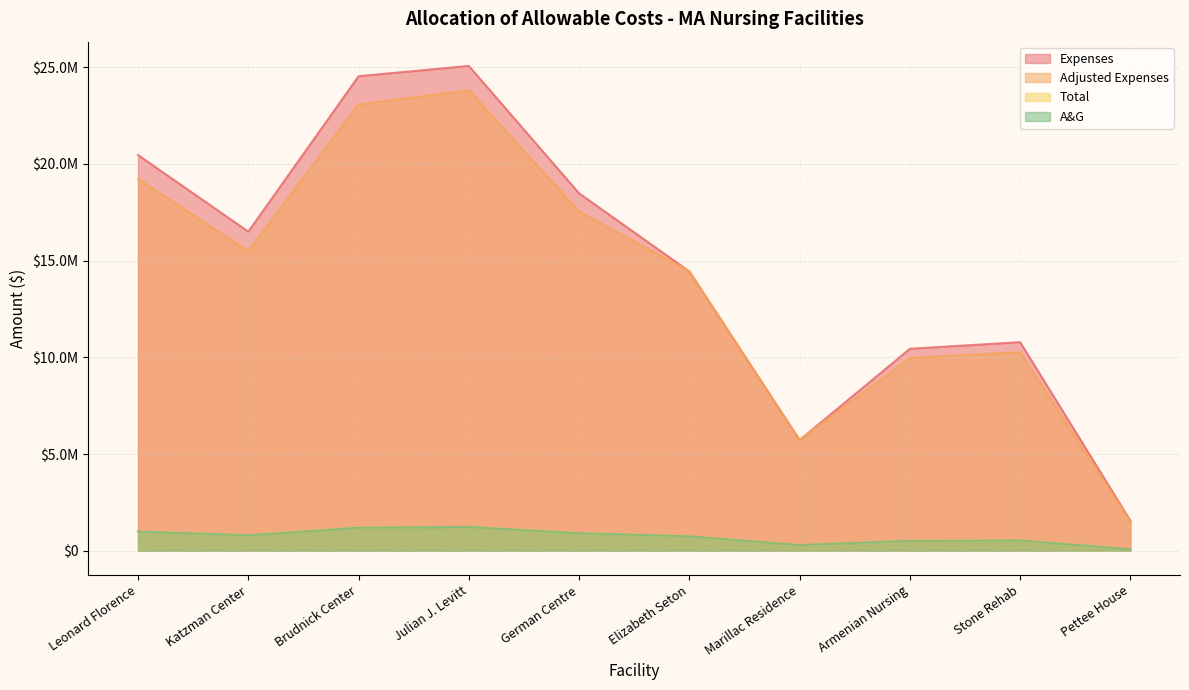

True or false: Fixed and Adjusted Expenses intersect in this chart.

False